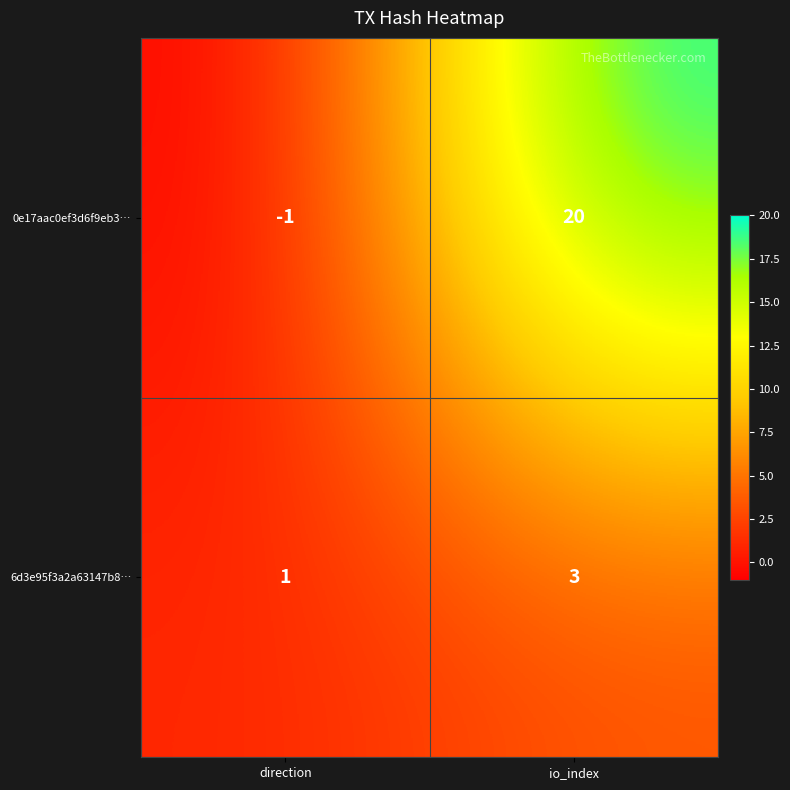

What is the difference between the maximum and minimum values in the 0e17aac0ef3d6f9eb3… series?

21